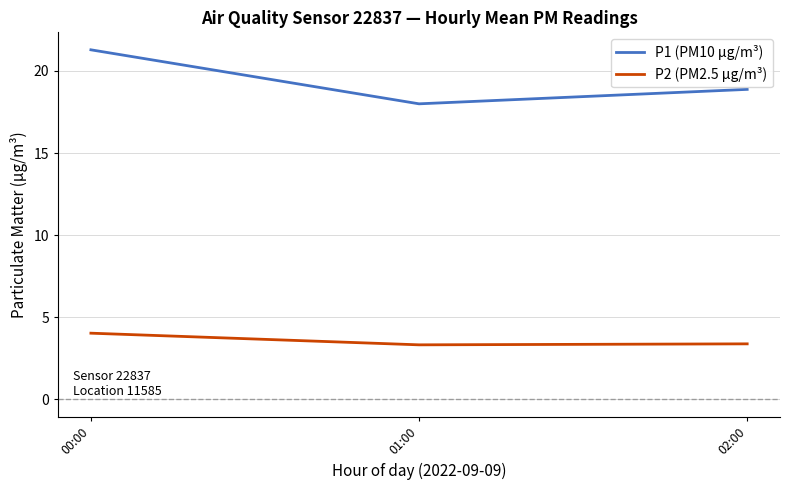

The value of P2 (PM2.5 µg/m³) at 00:00 is 4.0. True or false?

True